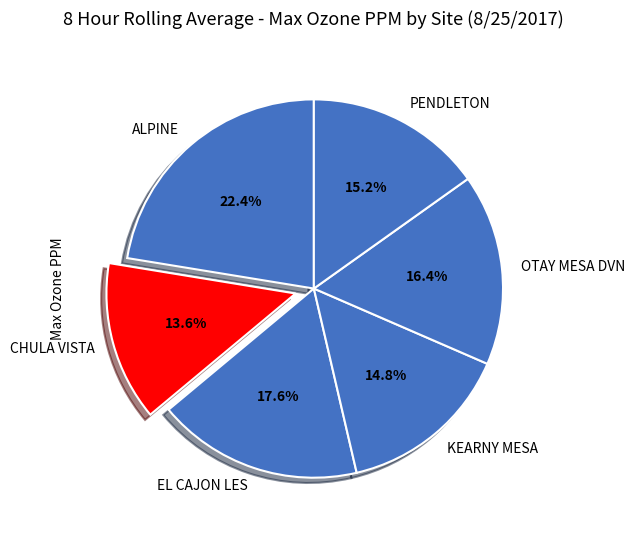

Does OTAY MESA DVN account for over 50% of the chart?

No